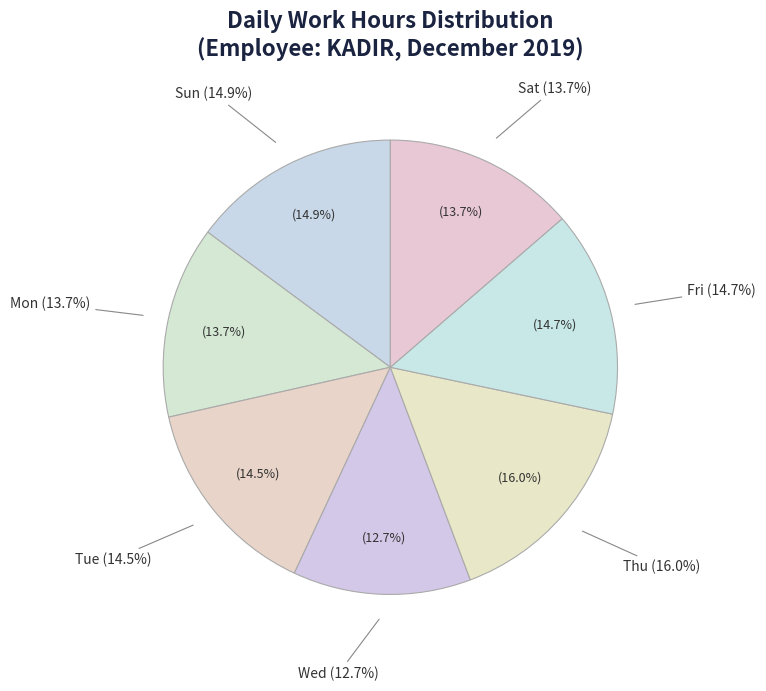

Combined, do Day 15 and Day 7 account for over 50%?

No